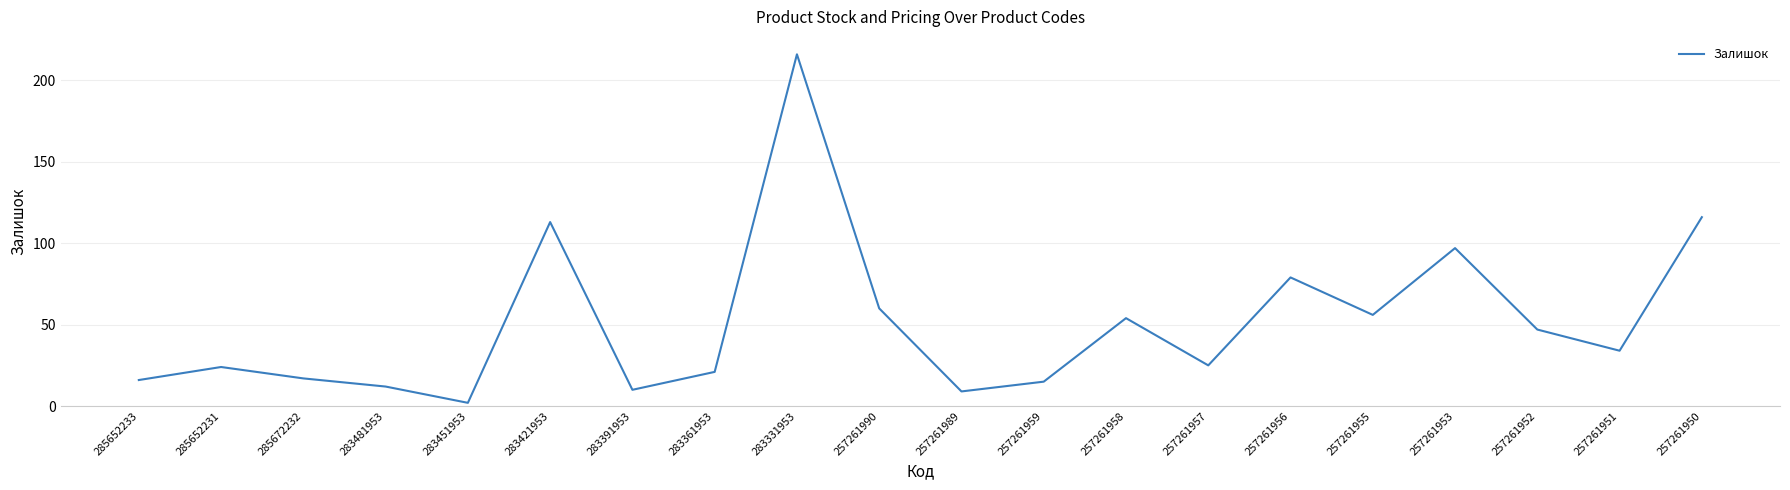

What is the sum of the values at 257261953 and 257261952?

144